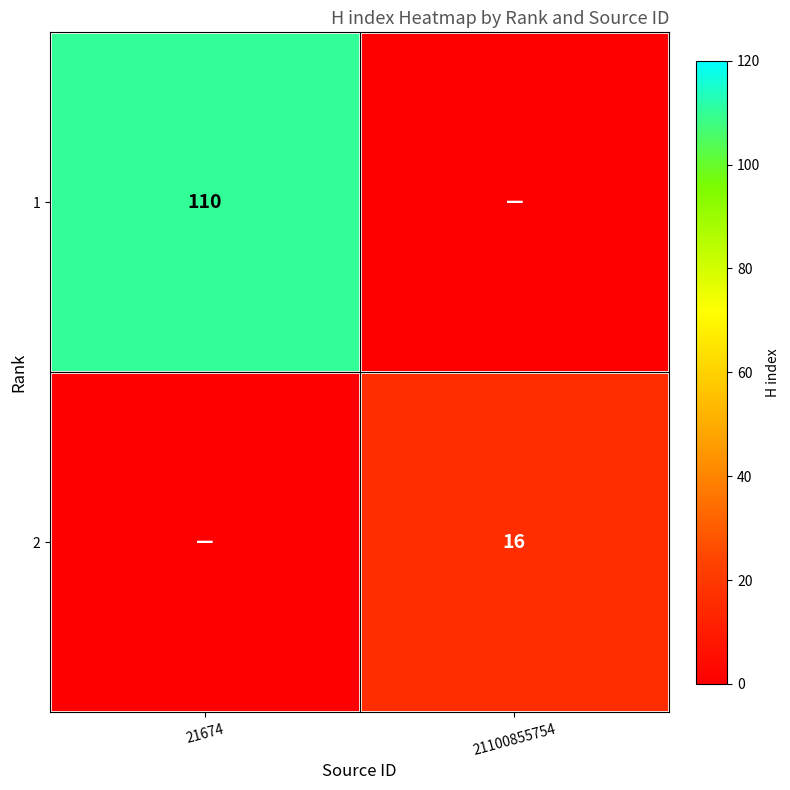

What is the greatest value displayed?

110